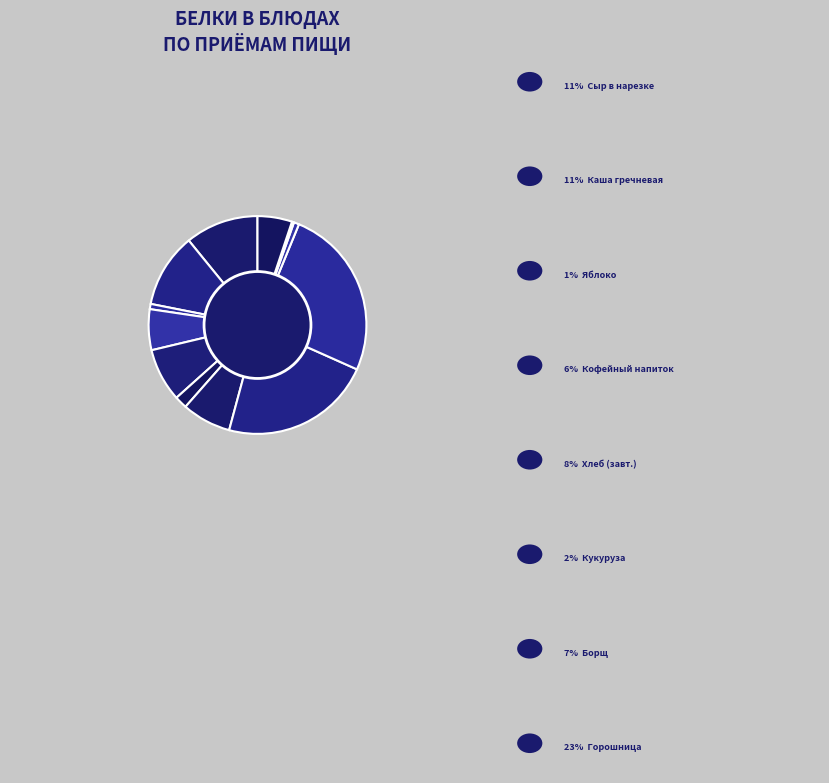

How many segments does this pie chart have?

12